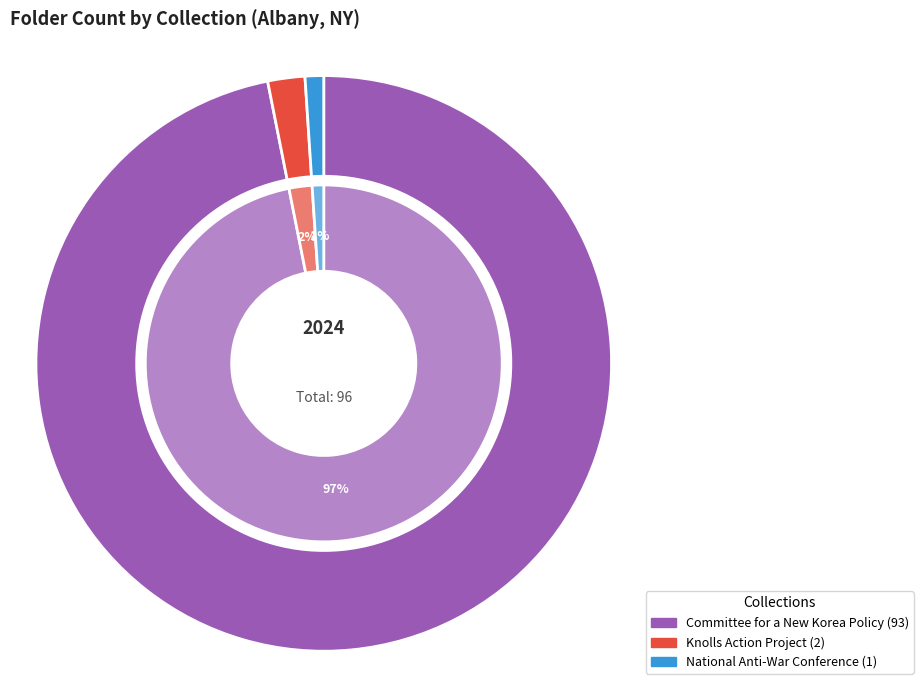

To the nearest percent, what is the difference between the Knolls Action Project and National Anti-War Conference slice percentages?

1%